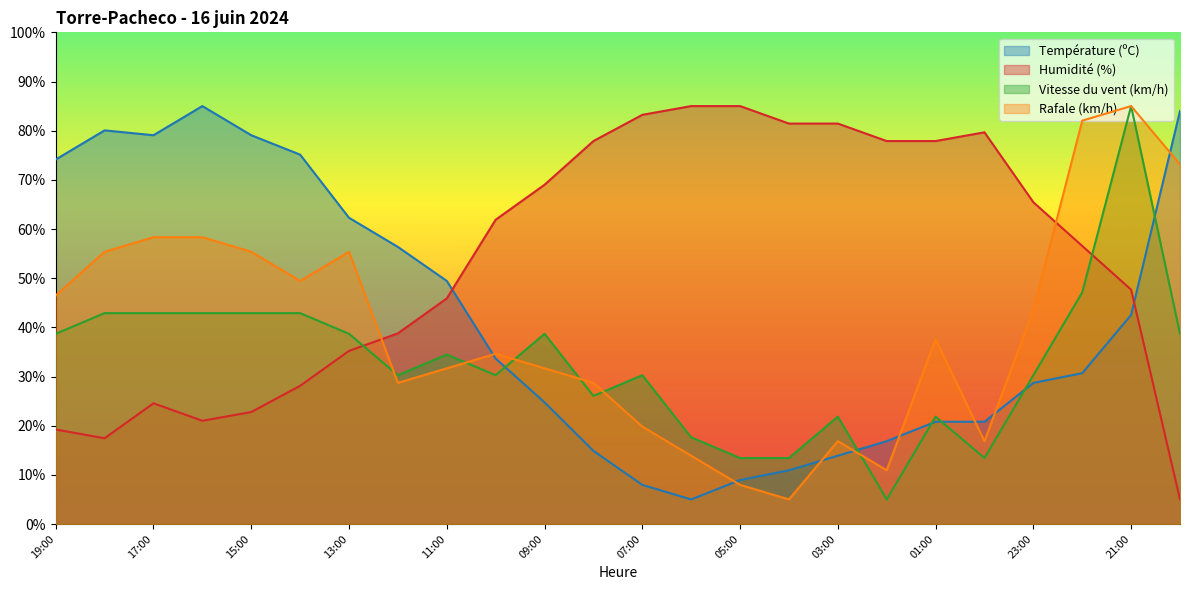

What is the sum of all Rafale (km/h) values?

946.7